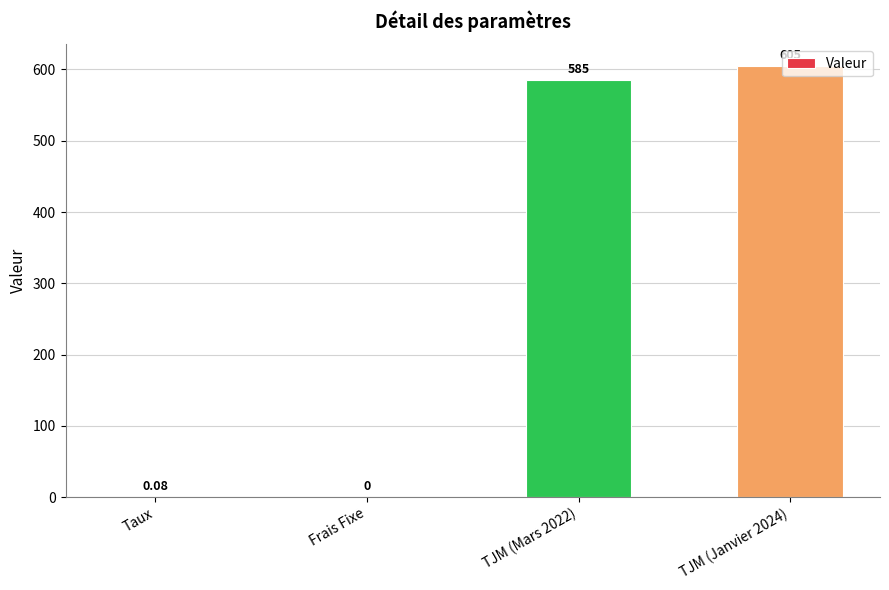

What is the change in value from Frais Fixe to TJM (Janvier 2024)?

+605.0